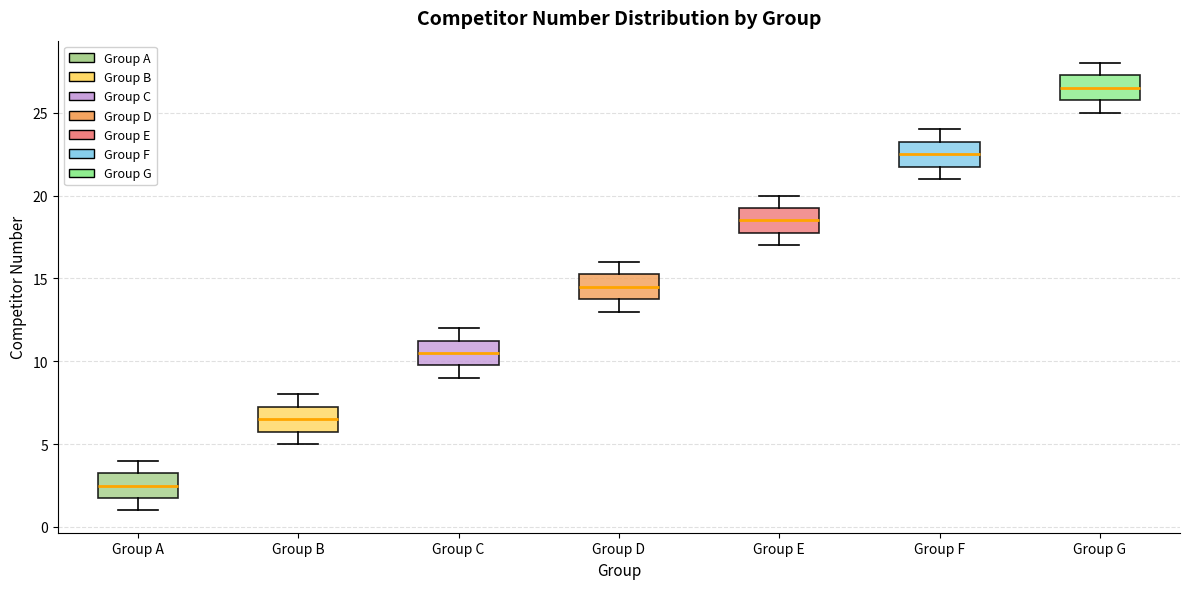

Where does the upper whisker of the box for Group C end on the y-axis? The values are not printed on the chart, so give them approximately, as read against the axis.

12.0